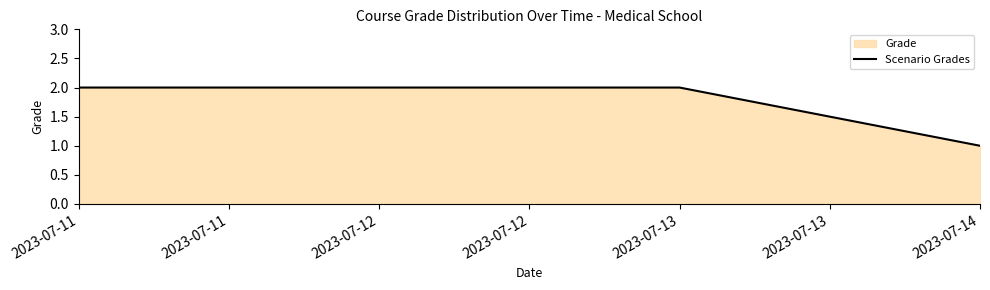

What is the difference between the values at 2023-07-13 and 2023-07-14?

1